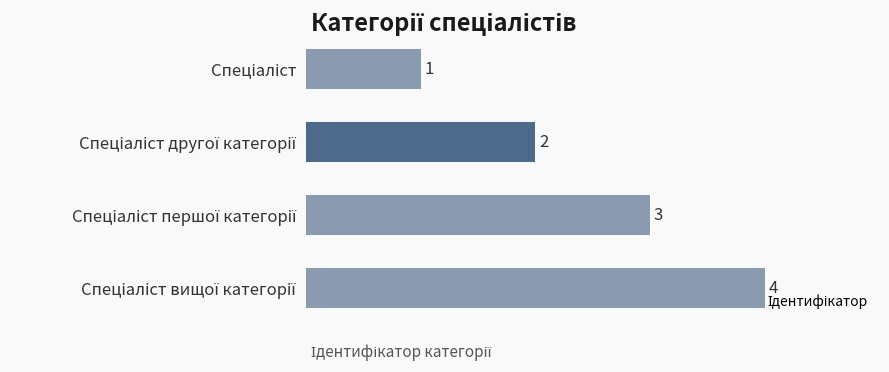

How many categories are shown in the chart?

4